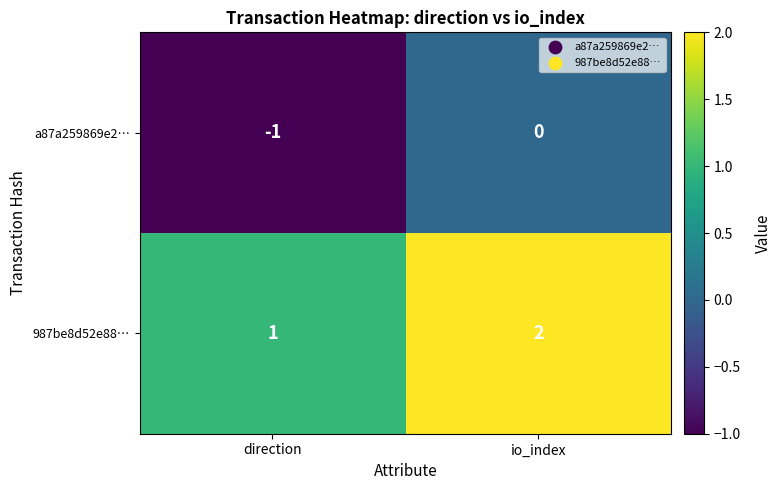

The value of a87a259869e2… at io_index is 0. True or false?

True